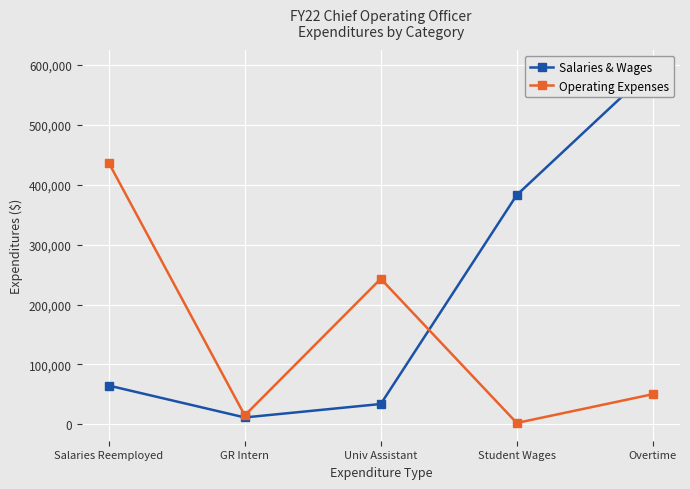

What are all the series names shown in the legend?

Salaries & Wages, Operating Expenses